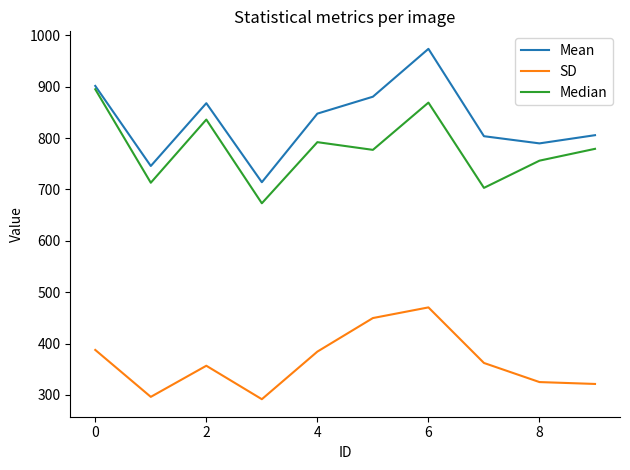

What is the maximum value for SD?

470.3